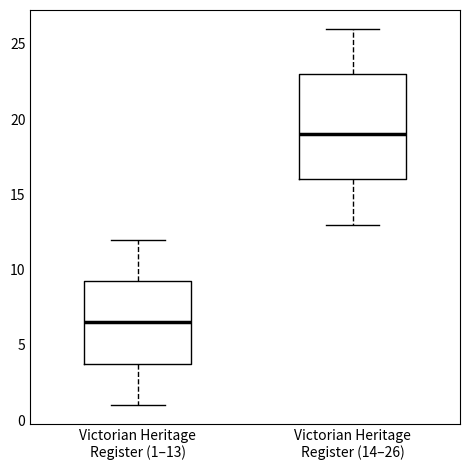

Which box has the lowest median line?

Victorian Heritage Register (1–13)